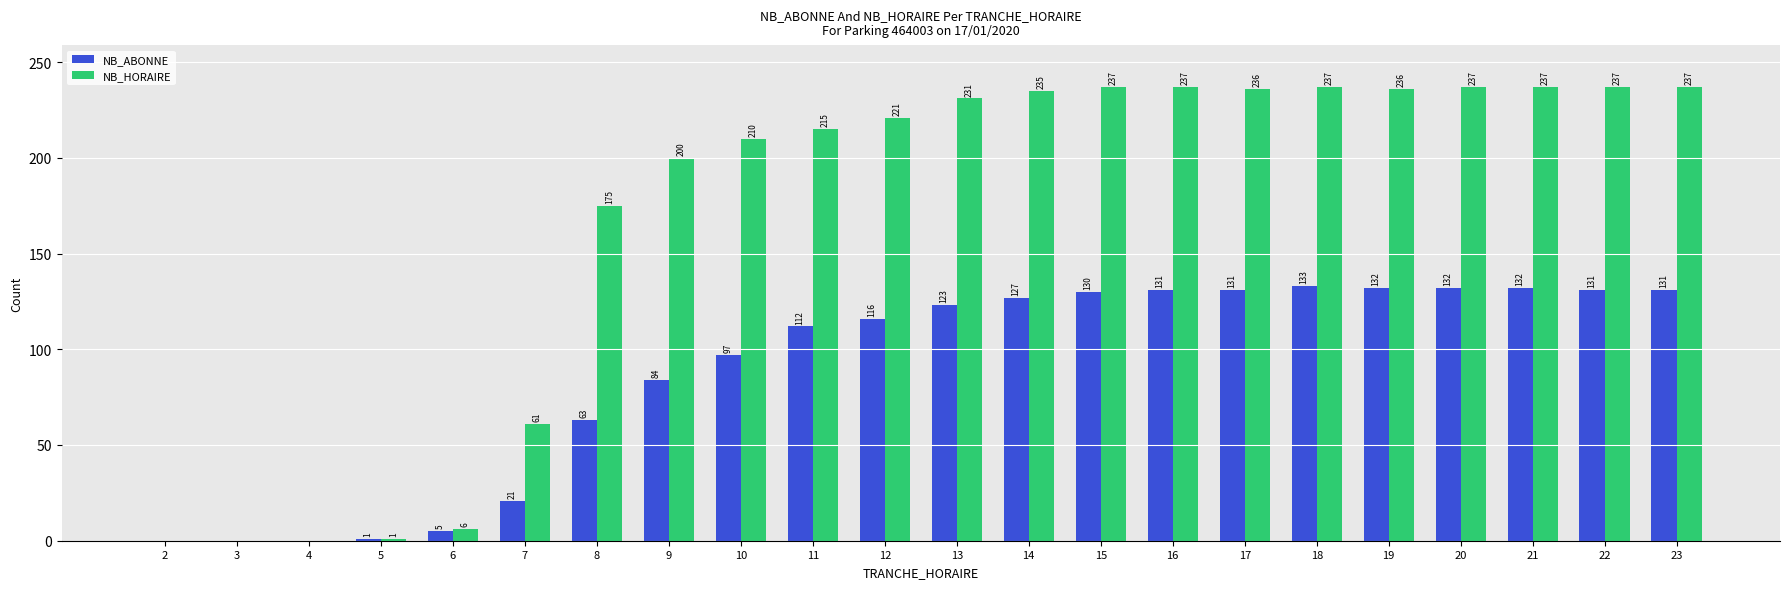

Is it true that NB_HORAIRE equals 318 at 15?

False